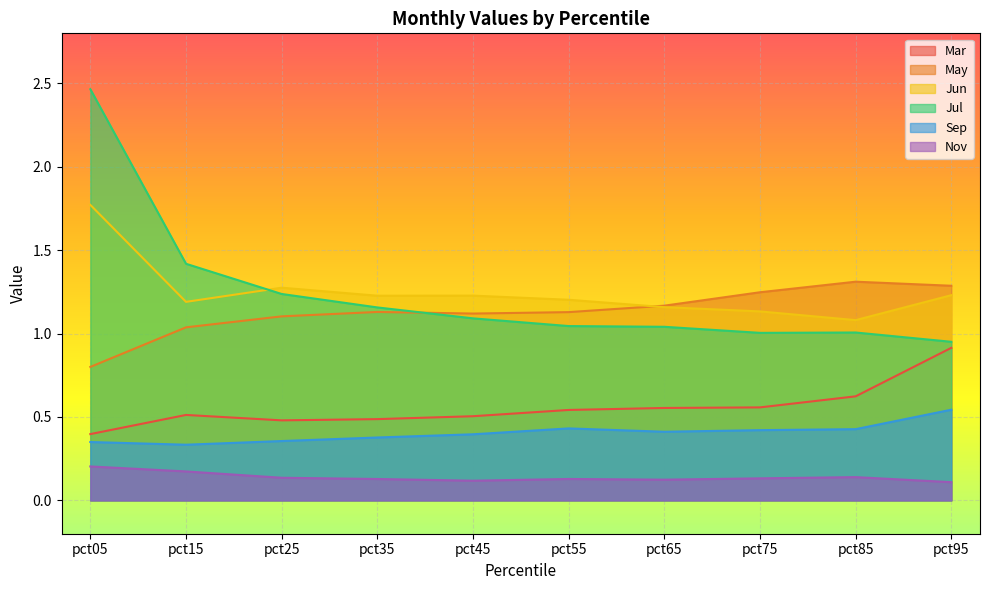

What is the sum of all Jul values?

12.4